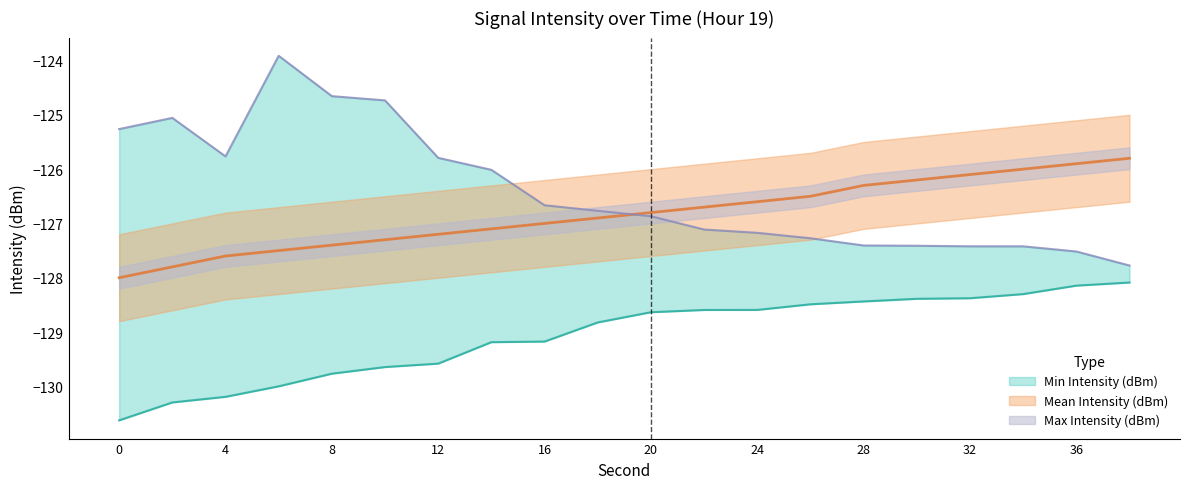

List the series in order of their peak value, highest first.

Max Intensity (dBm), Mean Intensity (dBm), Min Intensity (dBm)